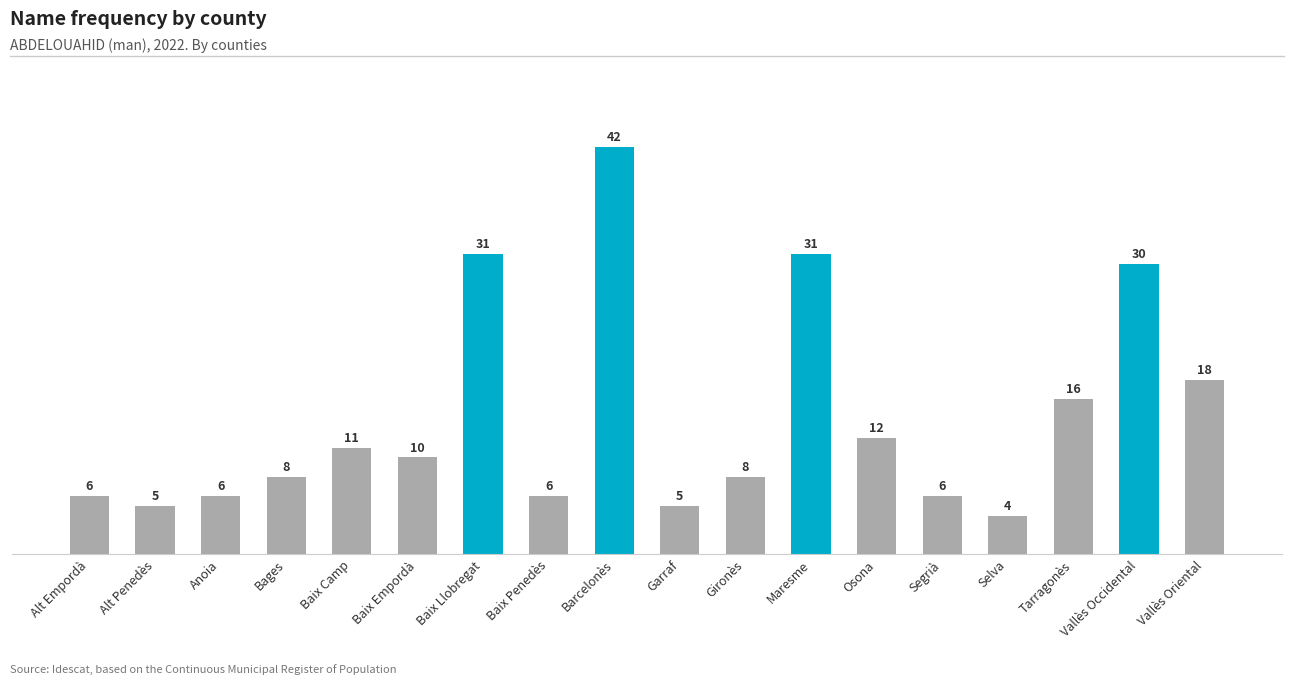

What is the average value?

14